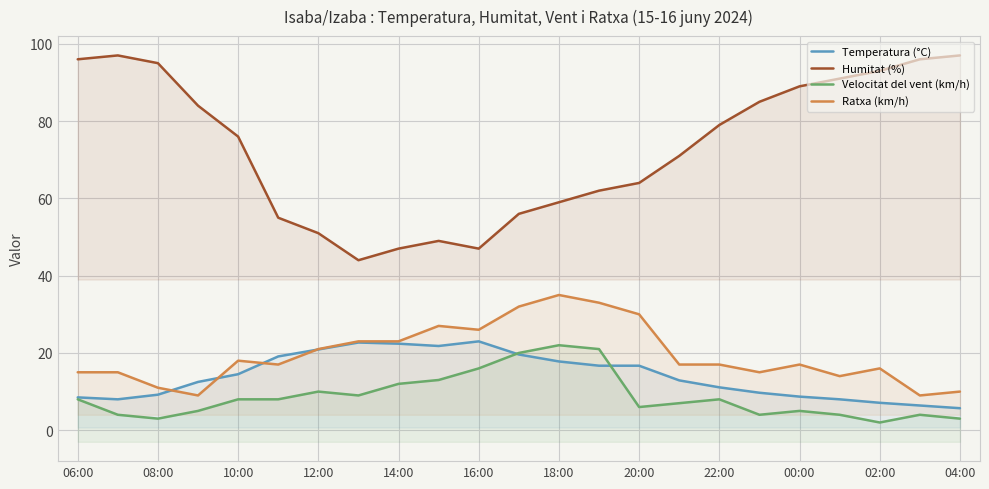

What is the sum of all Humitat (%) values?

1683.0